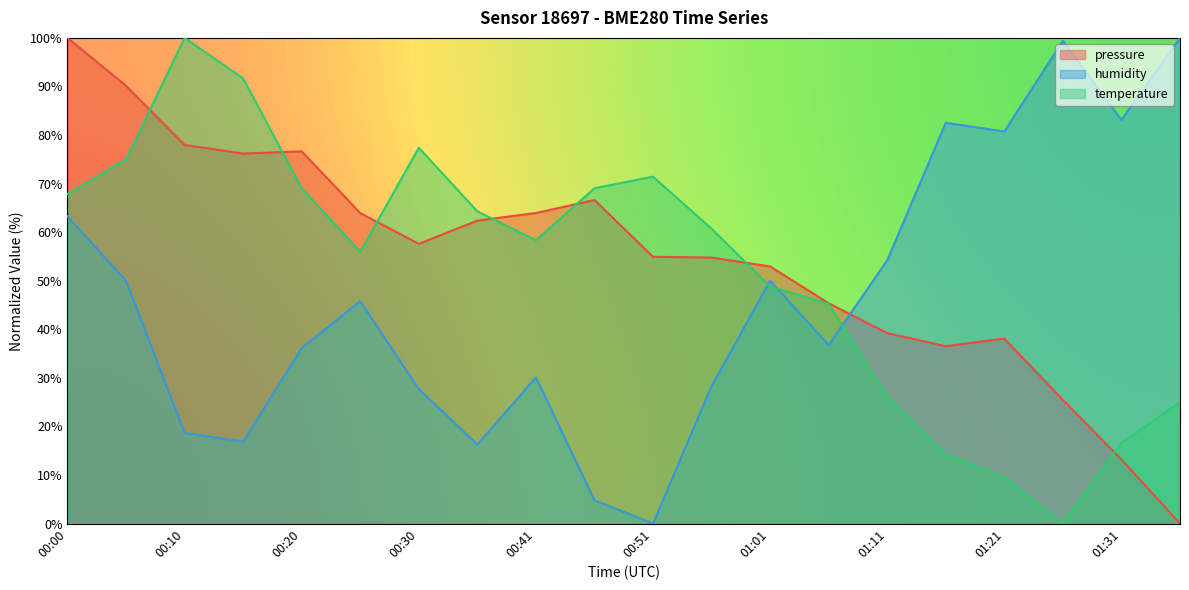

Does the chart display data point markers on the line(s)?

No